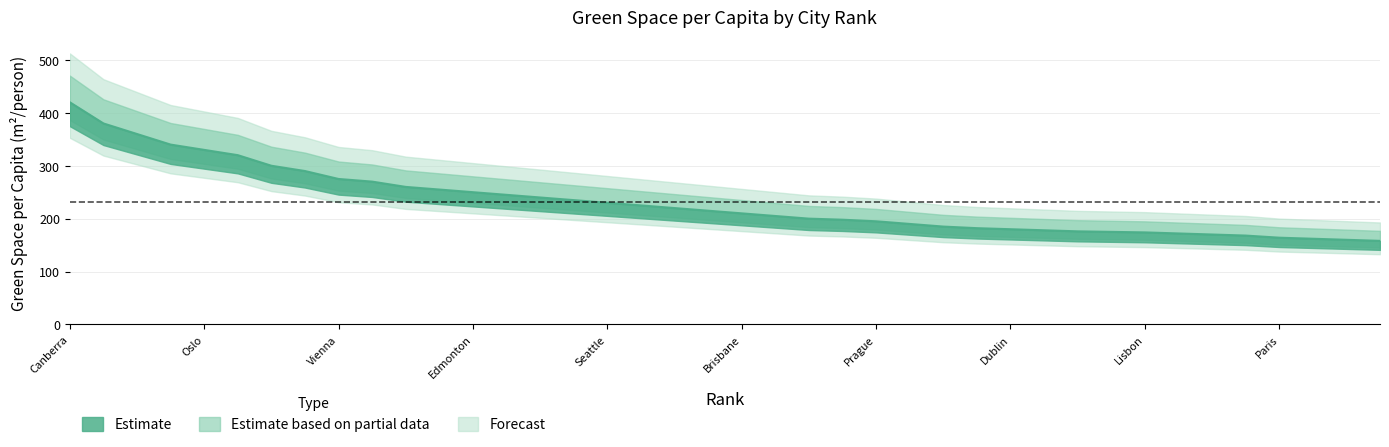

How many lines are shown in the chart?

1